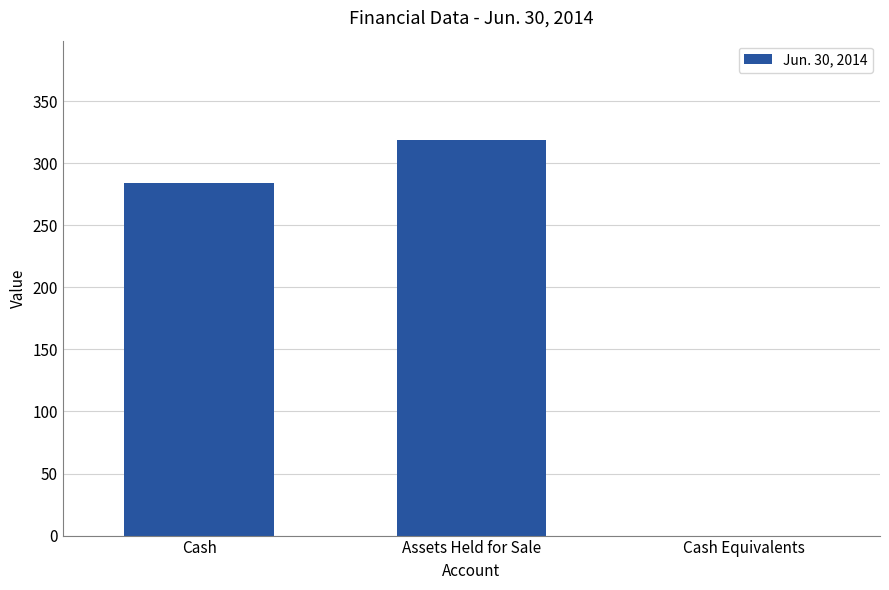

What is the sum of the values at Cash Equivalents and Cash?

284